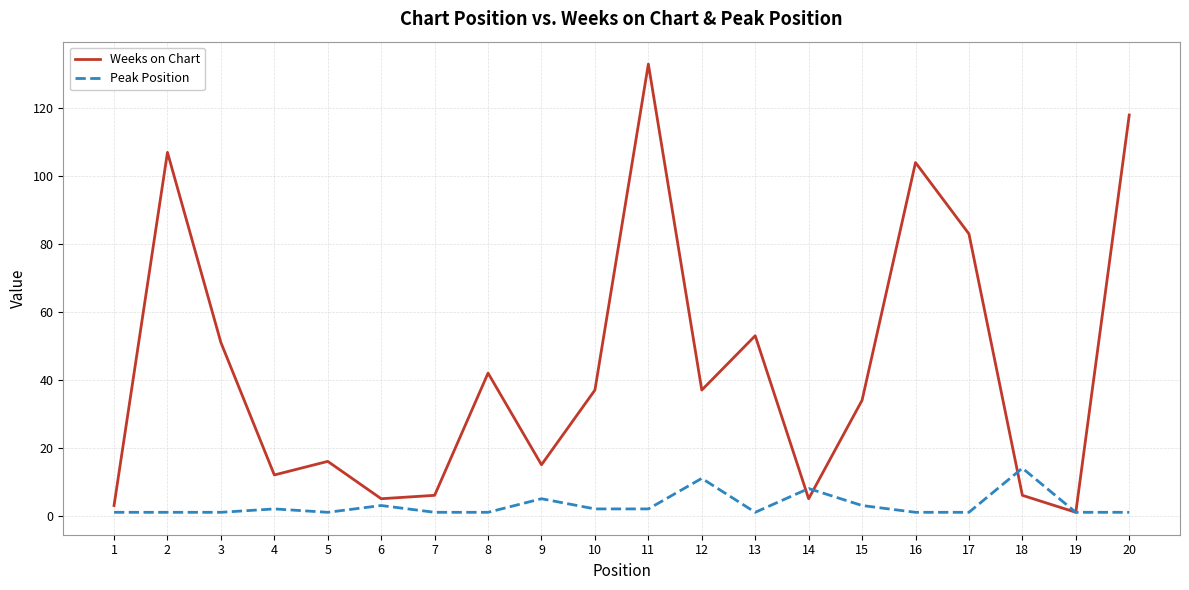

What is the greatest value displayed?

133